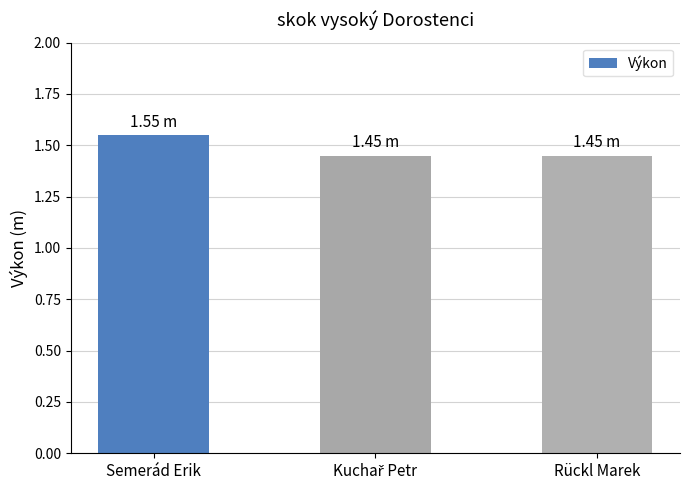

What position from the left is Rückl Marek?

3